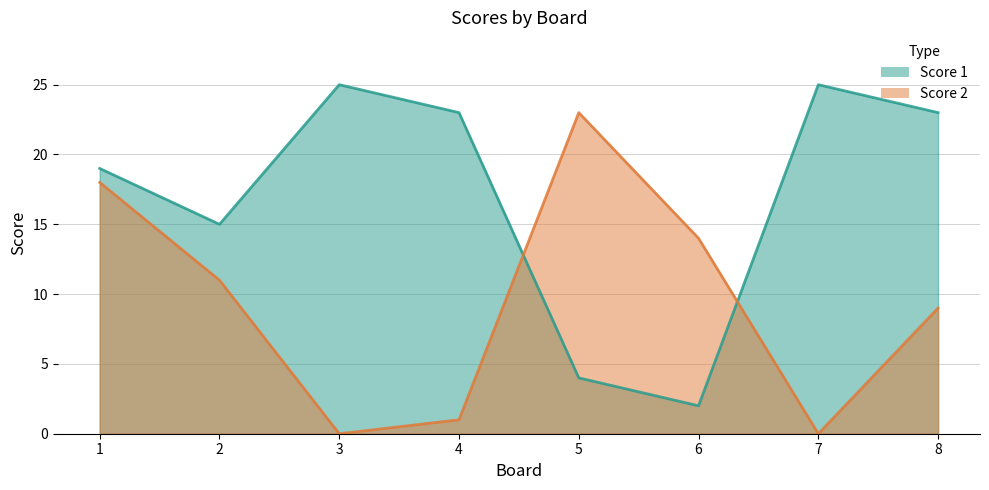

Reading left to right, transcribe all the data shown in this chart.

Score 1: 1=19	2=15	3=25	4=23	5=4	6=2	7=25	8=23
Score 2: 1=18	2=11	3=0	4=1	5=23	6=14	7=0	8=9